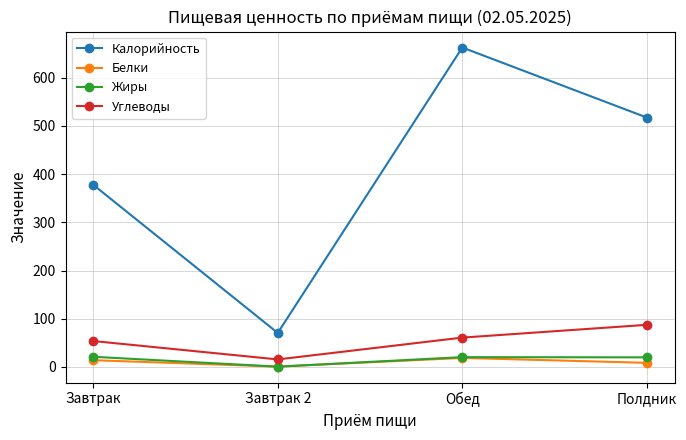

Between Завтрак and Завтрак 2, which series saw the biggest shift?

Калорийность